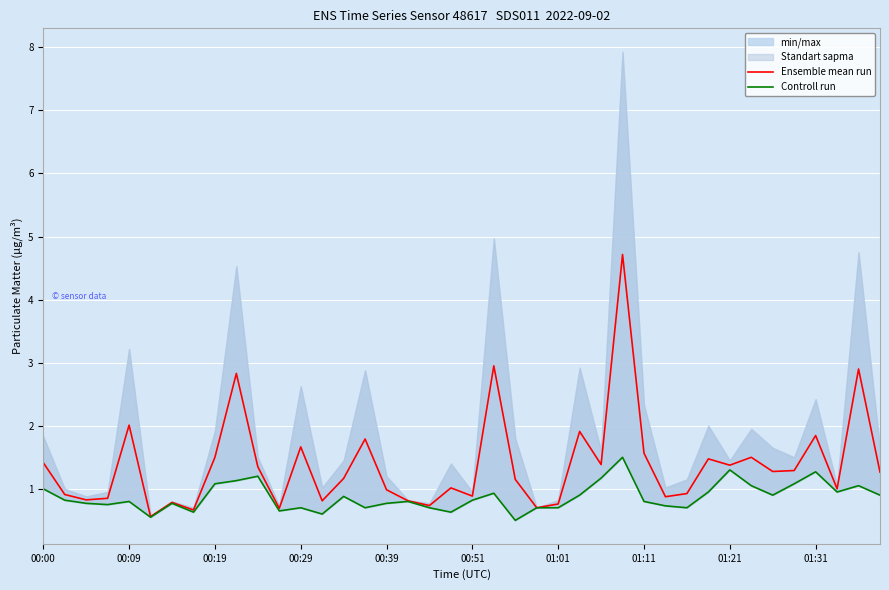

At which category is the sum across all series the highest?

27